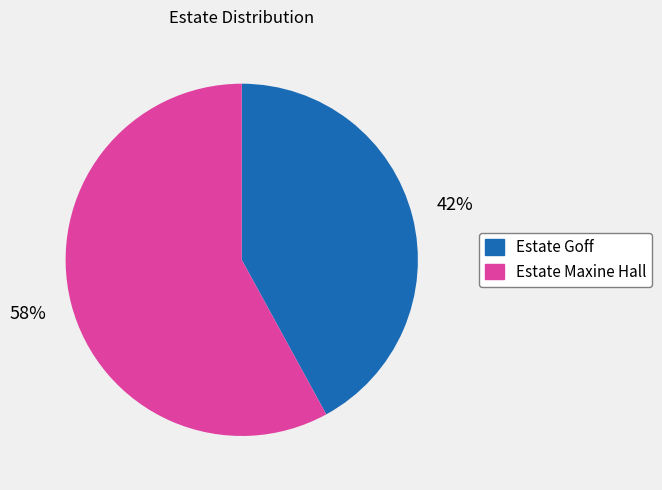

To the nearest percent, what is the combined percentage of Estate Goff and Estate Maxine Hall?

100%